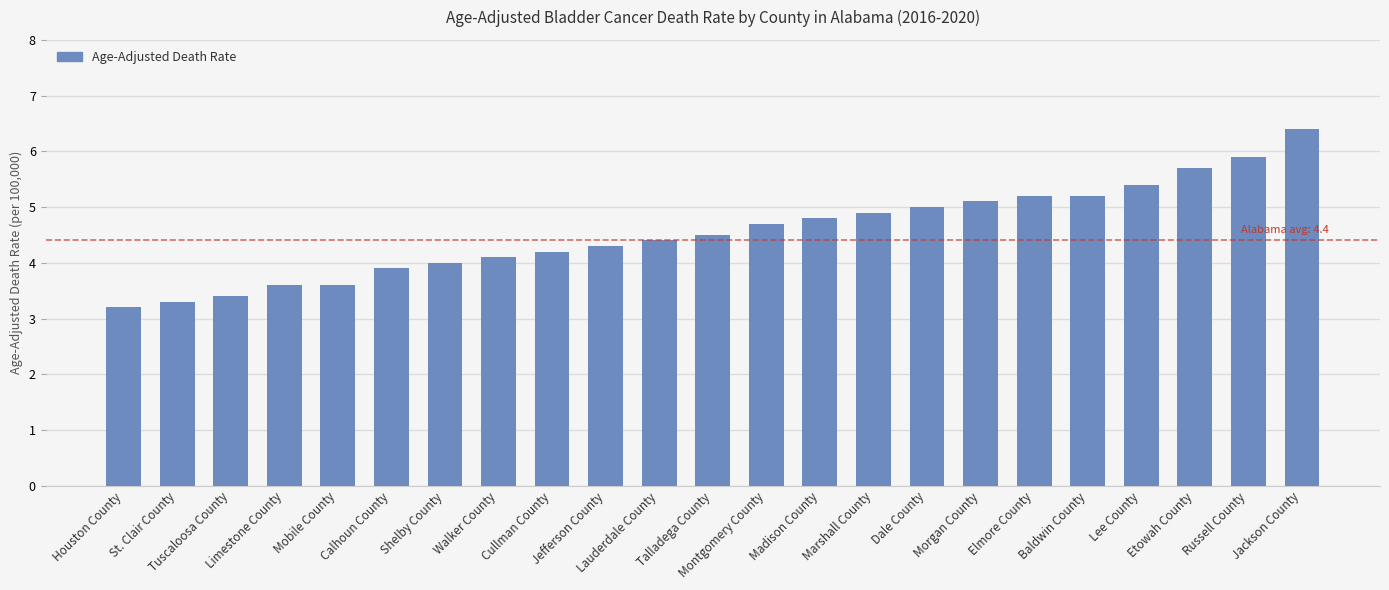

What is the average value?

4.6